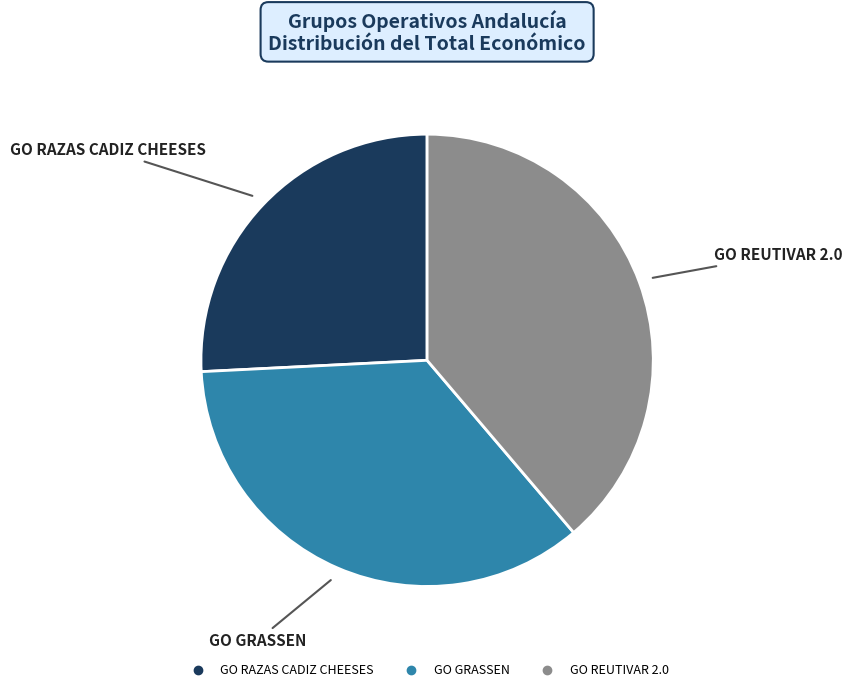

Is GO GRASSEN the majority of the pie?

No